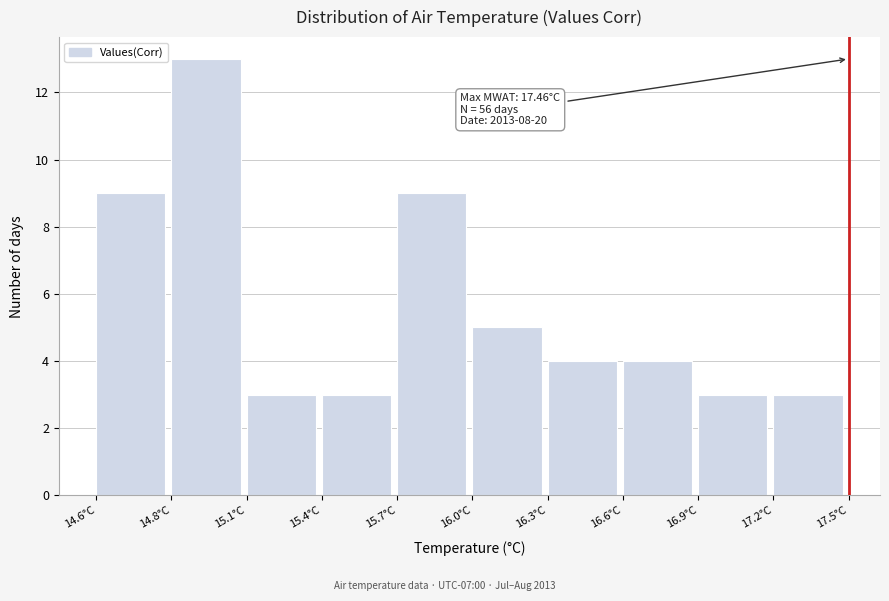

Reading right to left, extract all data points from this chart.

17.2°C=3	16.9°C=3	16.6°C=4	16.3°C=4	16.0°C=5	15.7°C=9	15.4°C=3	15.1°C=3	14.8°C=13	14.6°C=9